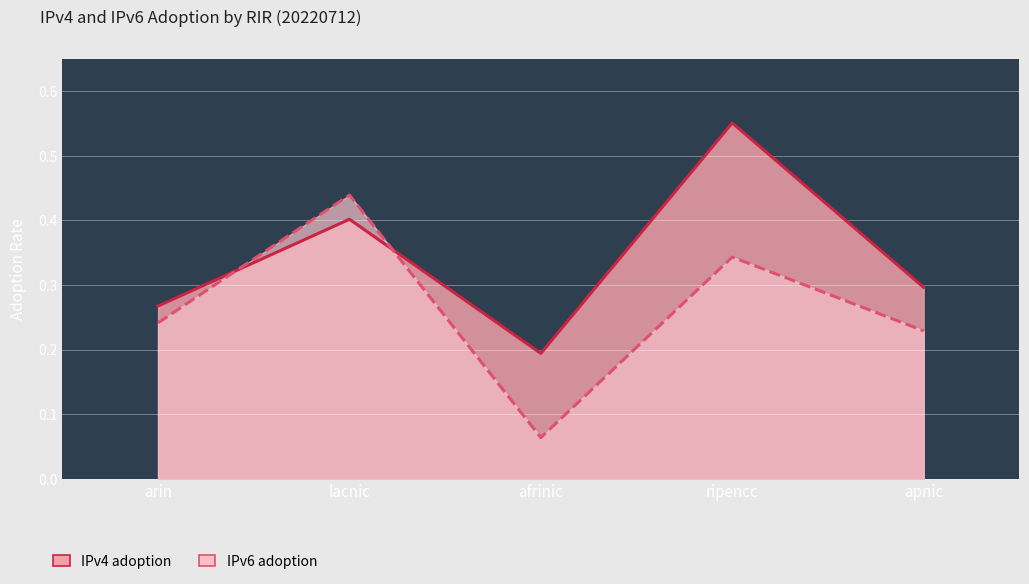

At which category is the sum across all series the highest?

ripencc